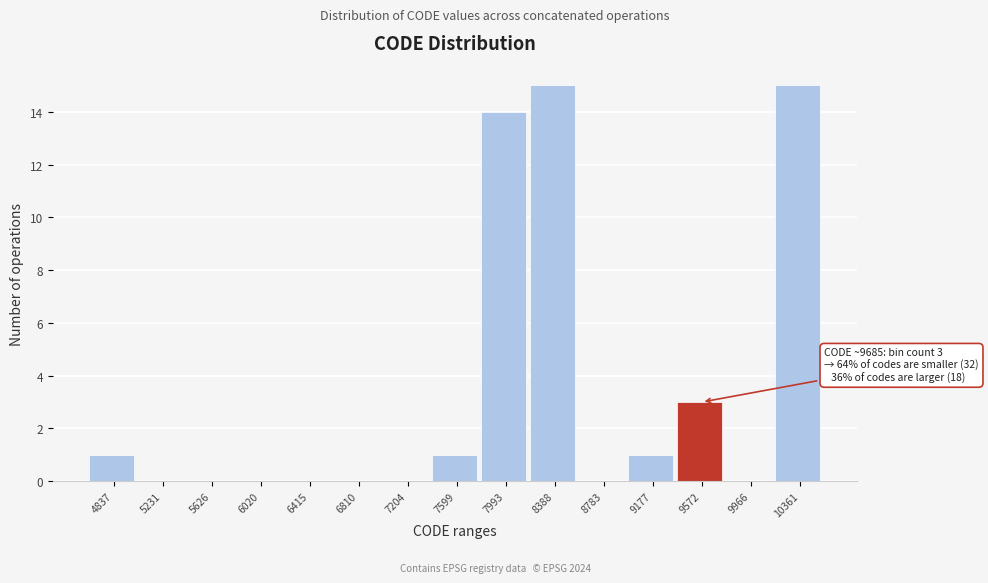

Reading left to right, what are all the values shown in this chart?

4837=1	5231=0	5626=0	6020=0	6415=0	6810=0	7204=0	7599=1	7993=14	8388=15	8783=0	9177=1	9572=3	9966=0	10361=15